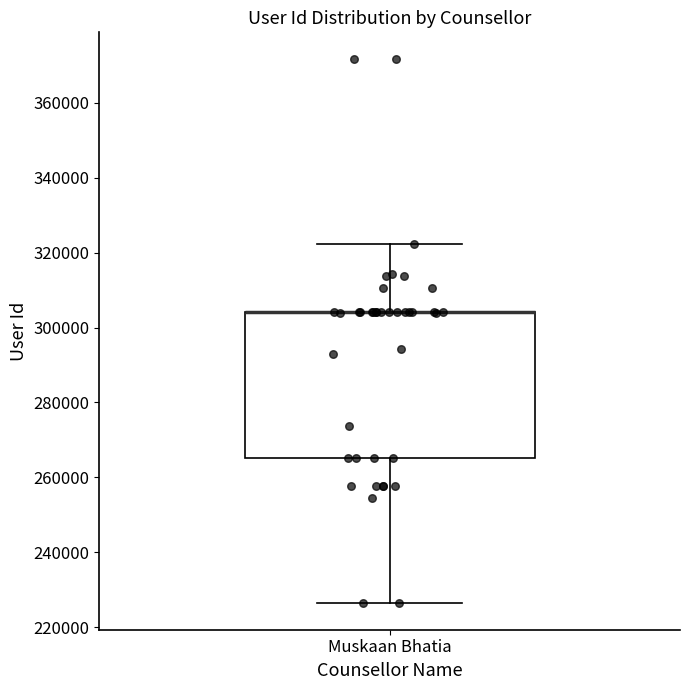

Transcribe this box plot: give where the median line is, the range the box spans, and where the two whiskers end, as read against the y-axis. The values are not printed on the chart, so give them approximately, as read against the axis.

median 304000 (drawn on the box's upper edge), box 266000 to 304000, whiskers 226000 to 322000